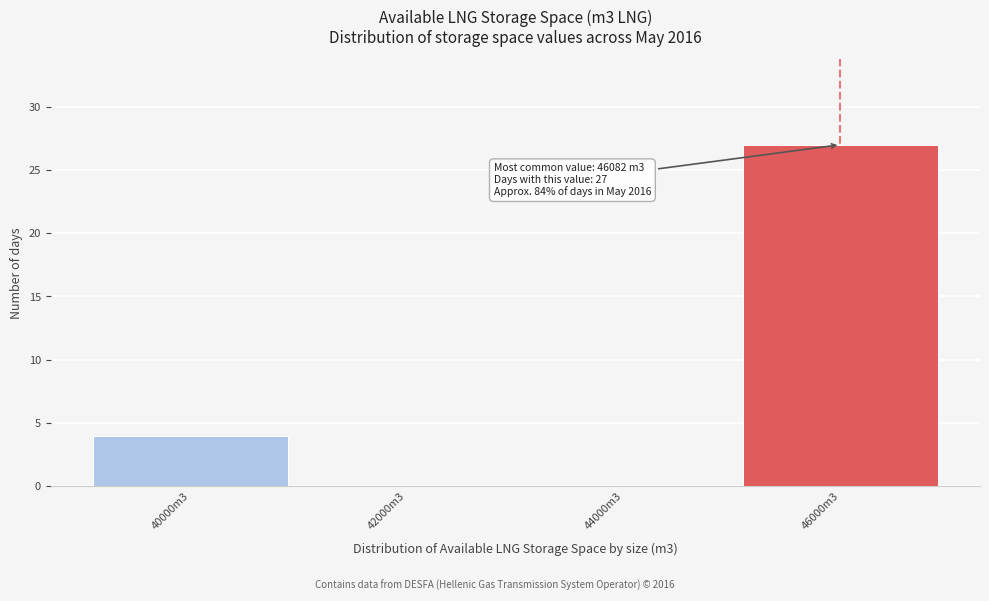

Reading left to right, what are all the values shown in this chart?

40000m3=4	42000m3=0	44000m3=0	46000m3=27